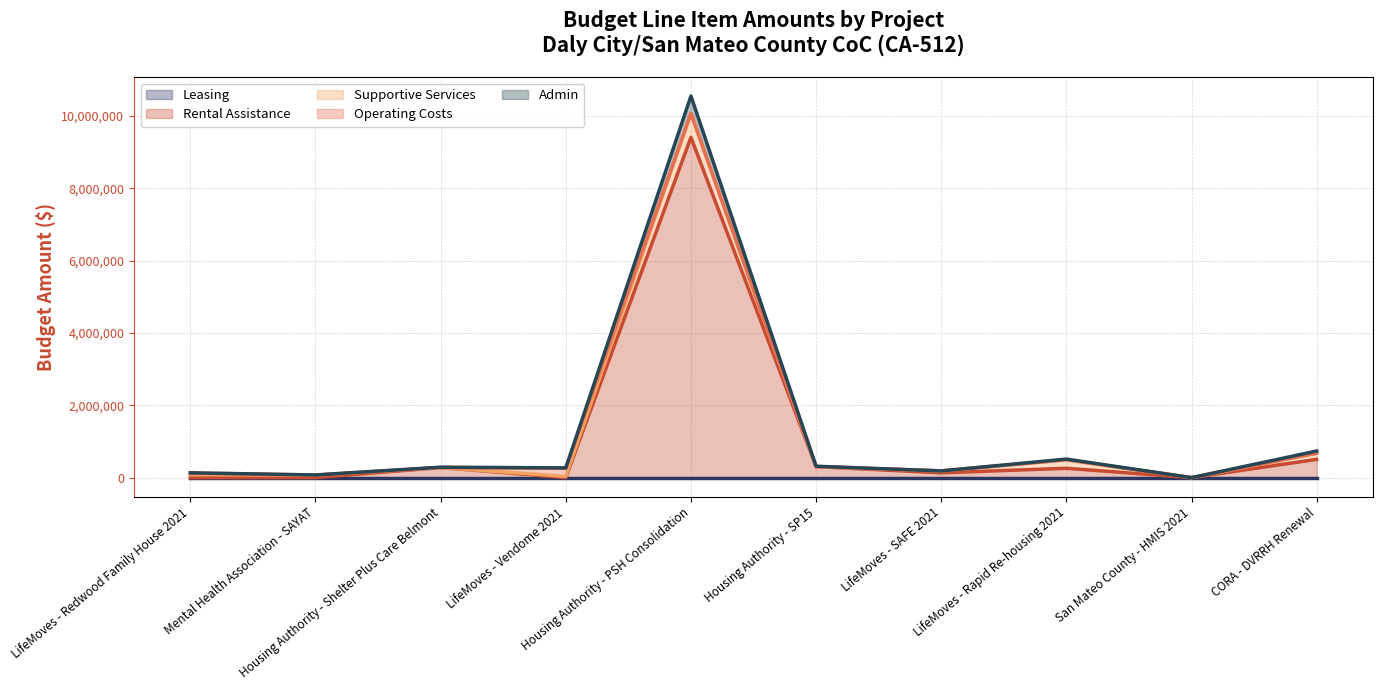

Which series has the largest total across all categories?

Rental Assistance